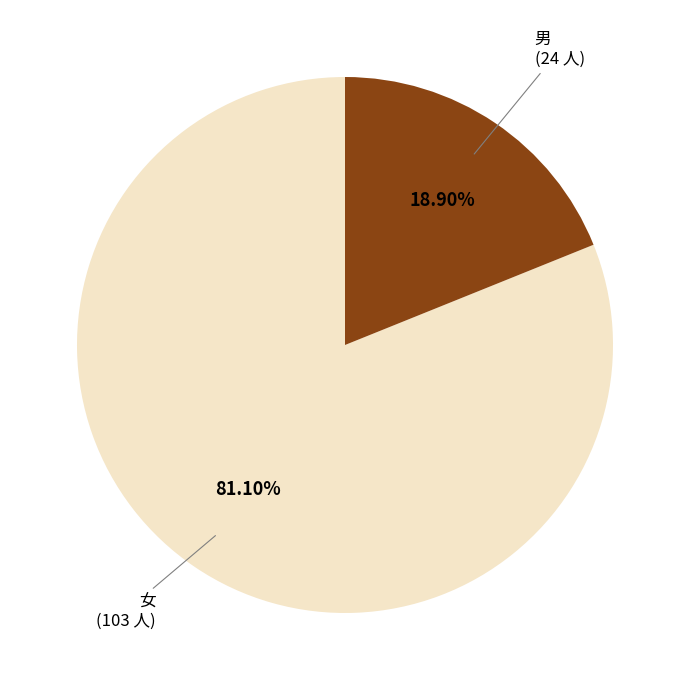

To the nearest percent, what percentage of the pie is 男?

19%